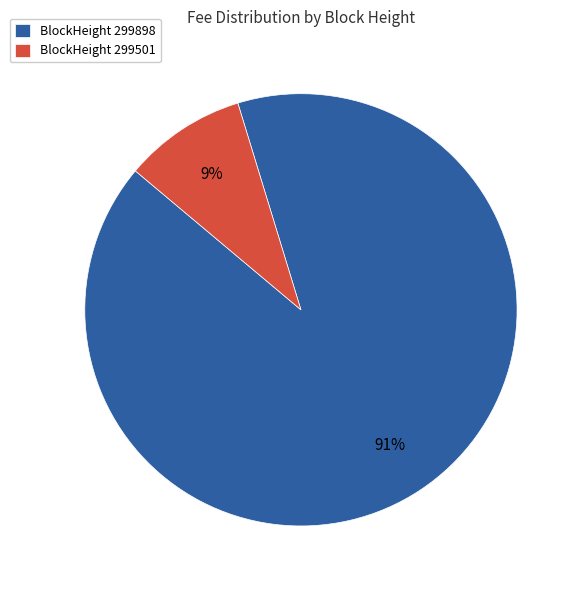

The BlockHeight 299501 slice represents 1% of the pie. True or false?

False